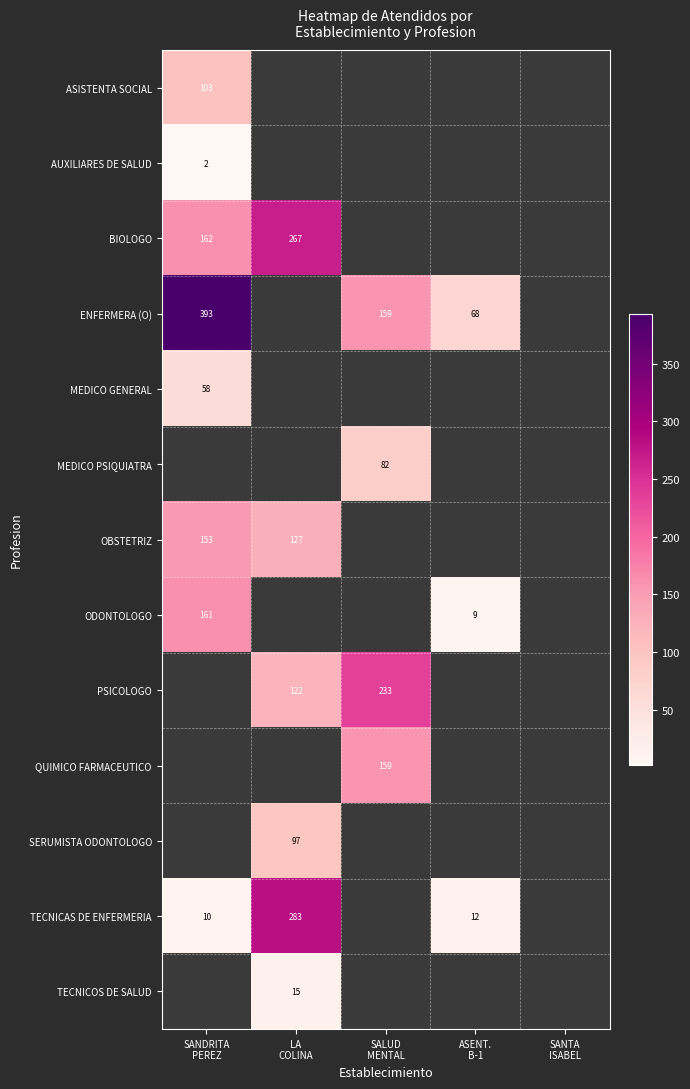

How many distinct data groups are displayed?

13